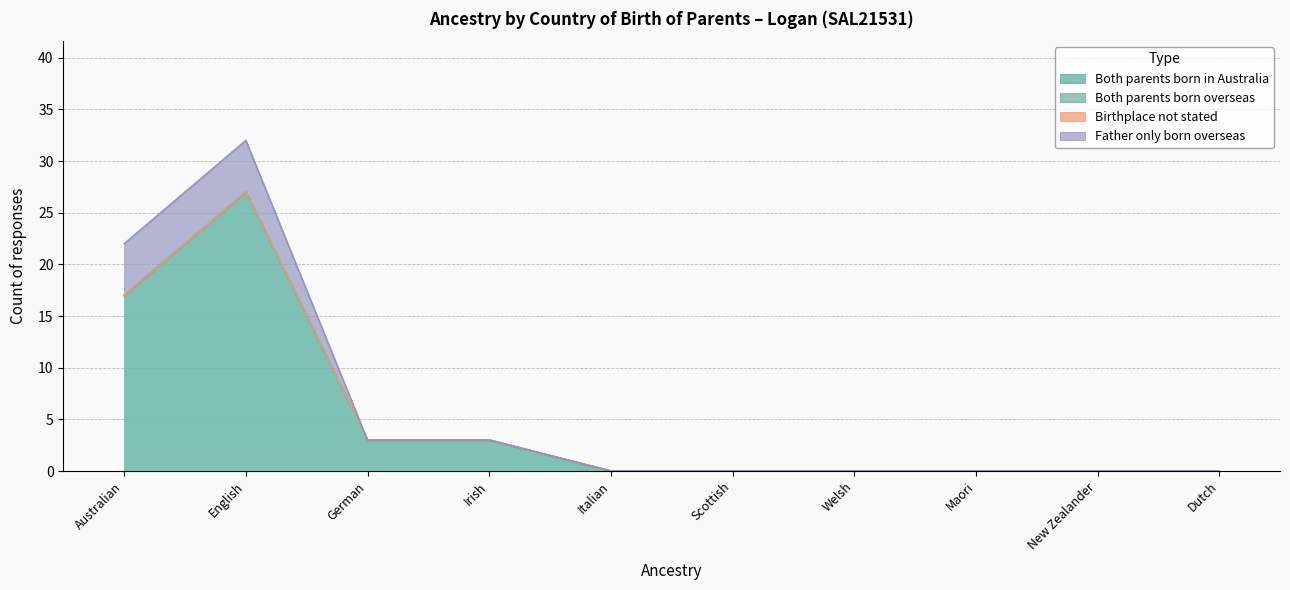

At which category does Both parents born in Australia reach its first local peak?

English